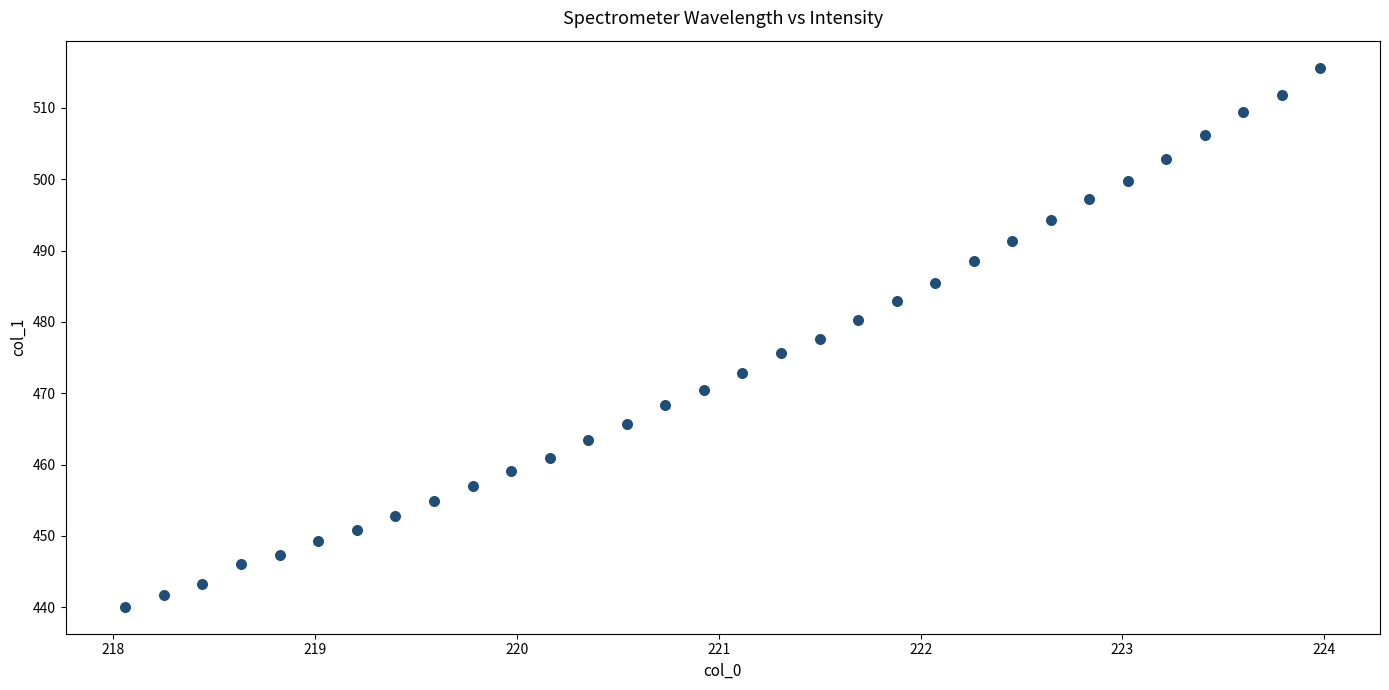

What is the range of Y values (max minus min)?

75.6